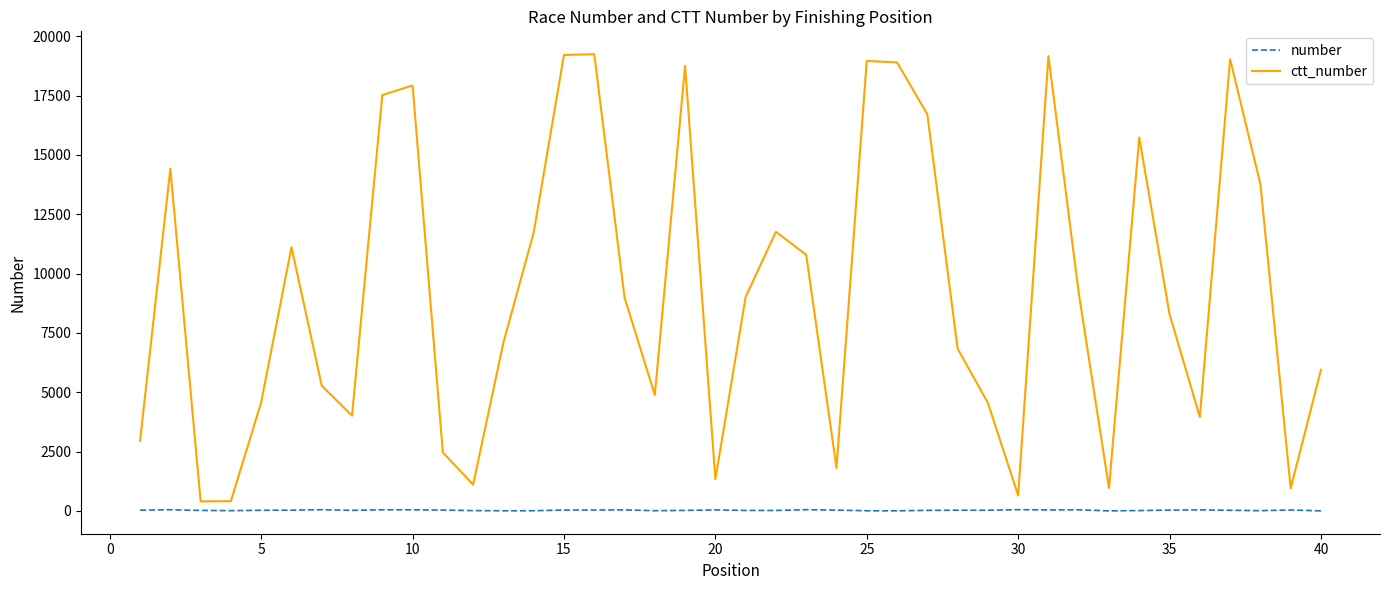

In ctt_number, how many points are higher than both neighbors (excluding endpoints)?

10